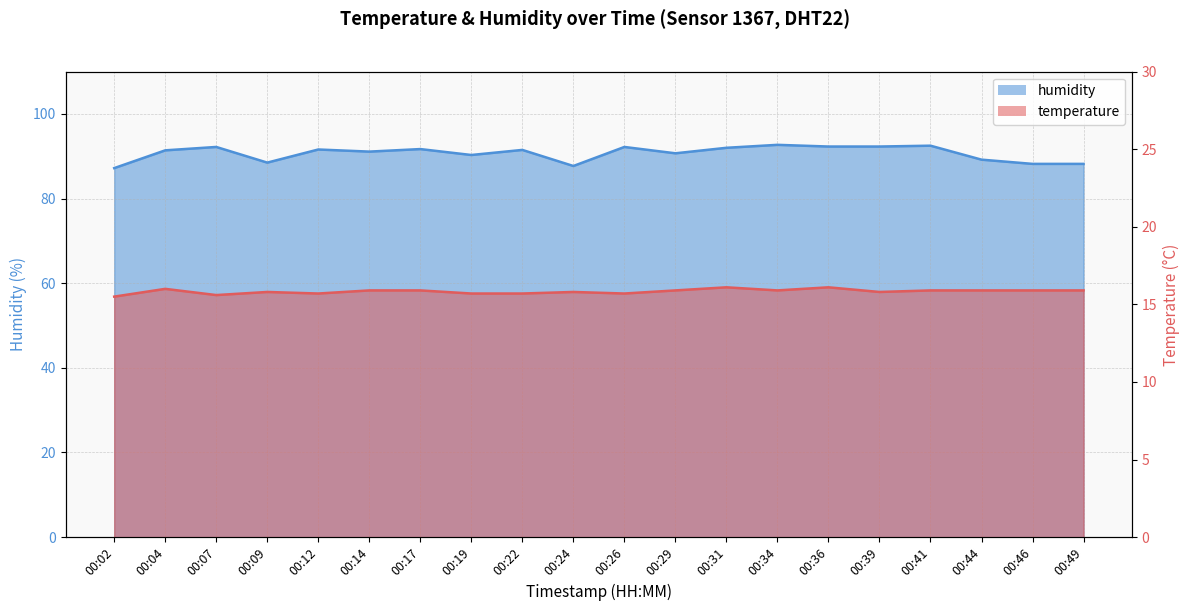

In temperature, how many points are higher than both neighbors (excluding endpoints)?

5